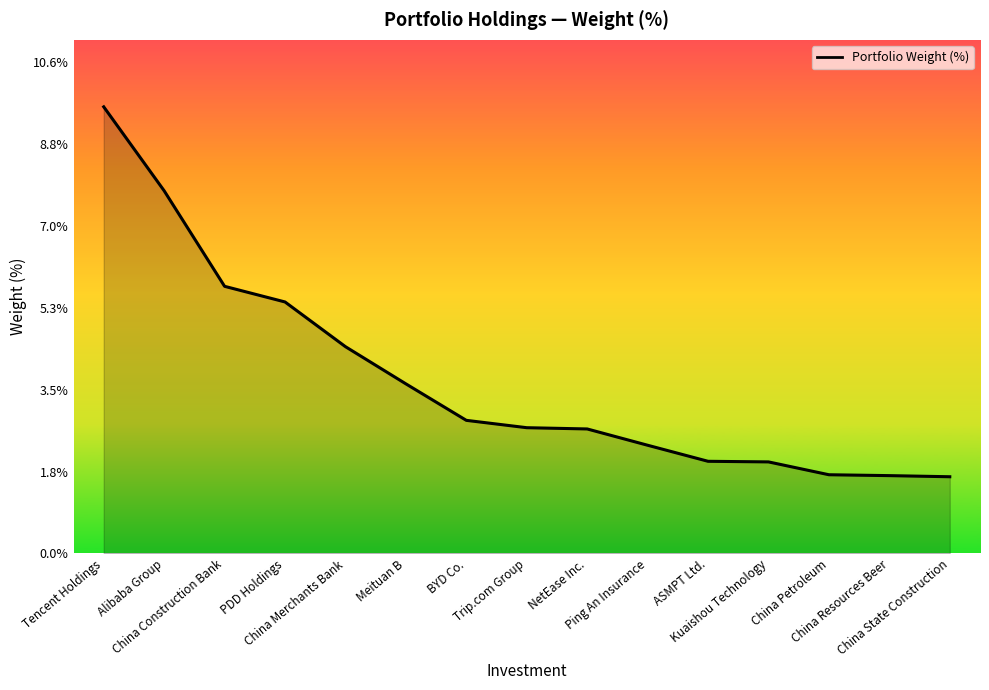

What is the difference between the second highest and second lowest values?

6.1